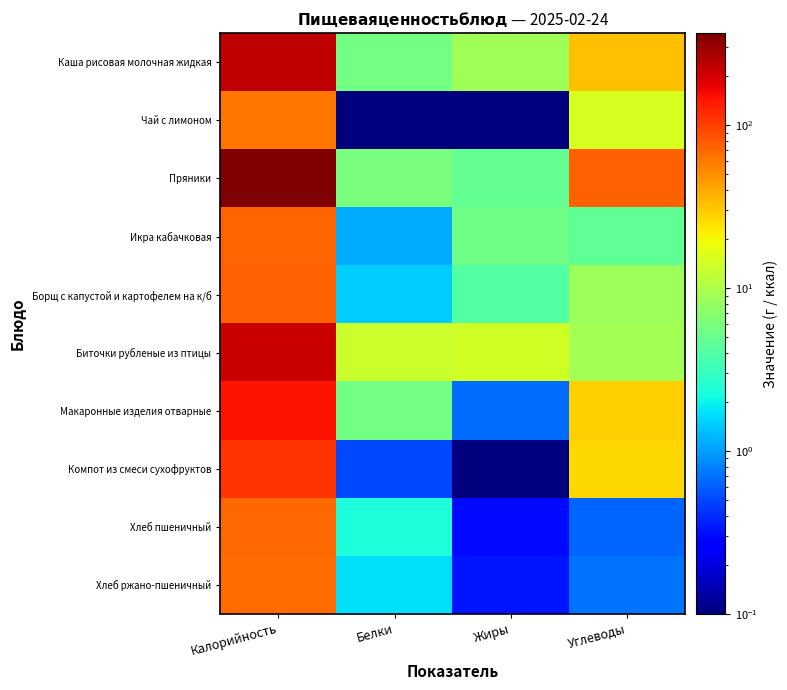

Reading left to right, transcribe all the data shown in this chart.

Каша рисовая молочная жидкая: Калорийность=229.4	Белки=5.5	Жиры=8.6	Углеводы=32.4
Чай с лимоном: Калорийность=61.0	Белки=0.1	Жиры=0.0	Углеводы=15.2
Пряники: Калорийность=366.0	Белки=5.9	Жиры=4.7	Углеводы=75.0
Икра кабачковая: Калорийность=71.4	Белки=1.1	Жиры=5.3	Углеводы=4.6
Борщ с капустой и картофелем на к/б: Калорийность=76.0	Белки=1.5	Жиры=4.0	Углеводы=8.5
Биточки рубленые из птицы: Калорийность=218.2	Белки=13.4	Жиры=14.2	Углеводы=9.1
Макаронные изделия отварные: Калорийность=144.9	Белки=5.7	Жиры=0.7	Углеводы=29.0
Компот из смеси сухофруктов: Калорийность=110.0	Белки=0.5	Жиры=0.0	Углеводы=27.0
Хлеб пшеничный: Калорийность=70.1	Белки=2.4	Жиры=0.3	Углеводы=0.6
Хлеб ржано-пшеничный: Калорийность=69.0	Белки=1.7	Жиры=0.3	Углеводы=0.7